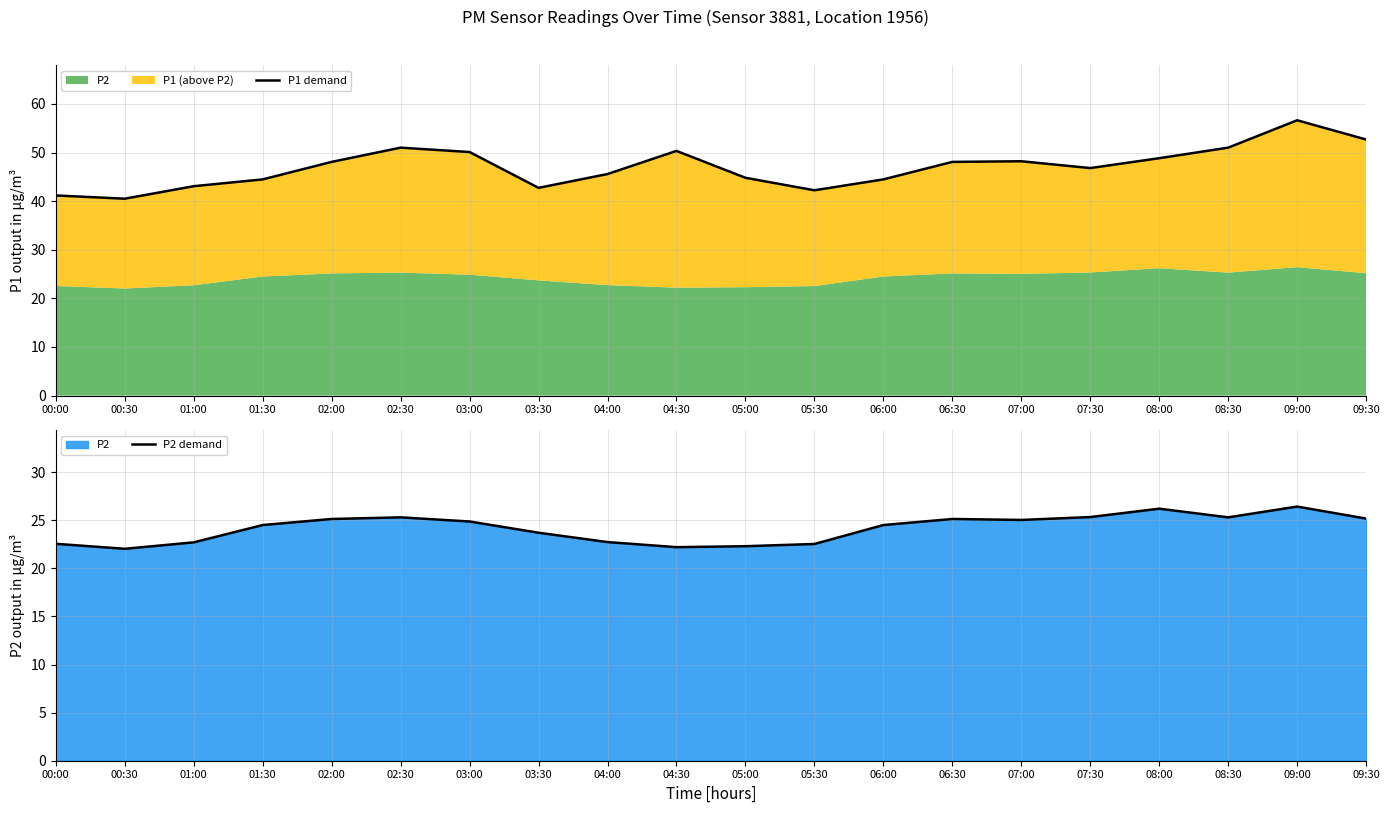

Reading left to right, what are all the values shown in this chart?

P1 demand: 41.2	40.5	43.1	44.5	48.1	51.0	50.1	42.7	45.6	50.3	44.8	42.2	44.5	48.1	48.2	46.8	48.8	51.0	56.6	52.7
P2 demand: 22.6	22.0	22.7	24.5	25.1	25.3	24.9	23.7	22.7	22.2	22.3	22.5	24.5	25.1	25.0	25.3	26.2	25.3	26.4	25.2